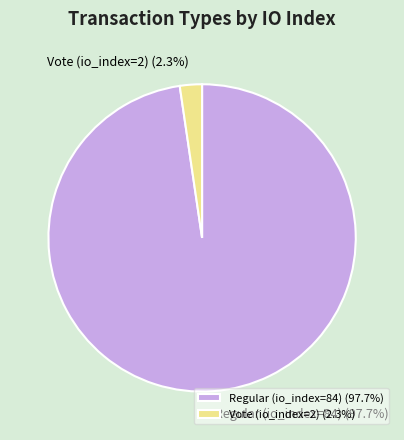

To the nearest percent, what percentage of the pie is Vote (io_index=2)?

2%